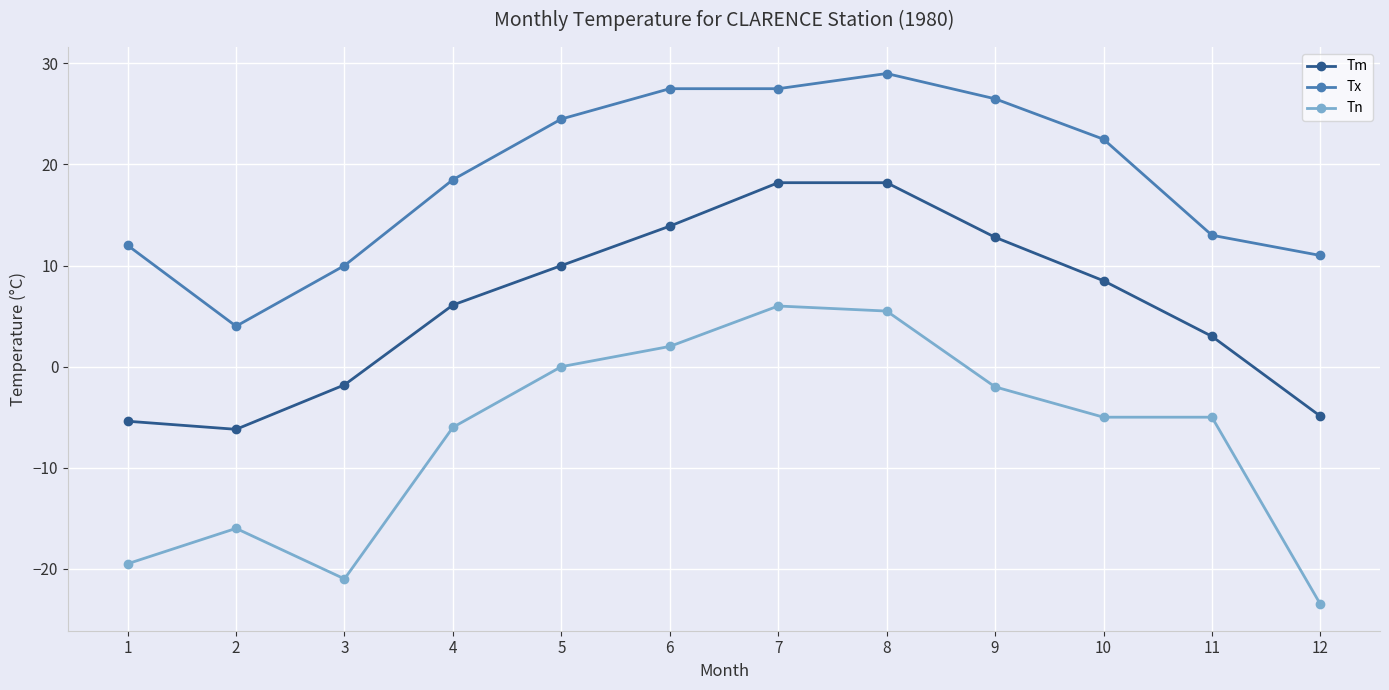

Reading left to right, what are all the values shown in this chart?

Tm: -5.4	-6.2	-1.8	6.1	10.0	13.9	18.2	18.2	12.8	8.5	3.0	-4.9
Tx: 12.0	4.0	10.0	18.5	24.5	27.5	27.5	29.0	26.5	22.5	13.0	11.0
Tn: -19.5	-16.0	-21.0	-6.0	0.0	2.0	6.0	5.5	-2.0	-5.0	-5.0	-23.5